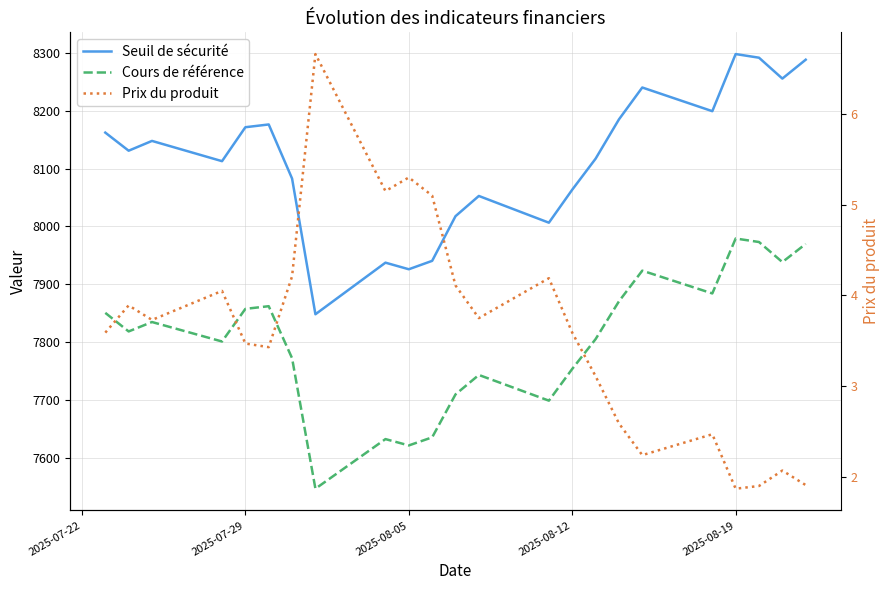

Reading right to left, extract all data points from this chart.

Seuil de sécurité: 8288.5	8255.8	8292.0	8298.2	8199.4	8240.4	8185.2	8117.2	8063.6	8006.5	8052.7	8017.7	7940.4	7925.9	7937.3	7848.0	8082.8	8176.4	8171.7	8112.9	8148.0	8131.0	8162.3
Cours de référence: 7969.7	7938.3	7973.0	7979.1	7884.1	7923.4	7870.3	7805.0	7753.4	7698.5	7743.0	7709.3	7635.0	7621.0	7632.0	7546.2	7772.0	7862.0	7857.4	7800.9	7834.6	7818.3	7850.4
Prix du produit: 1.9	2.1	1.9	1.9	2.5	2.2	2.6	3.1	3.6	4.2	3.8	4.1	5.1	5.3	5.2	6.7	4.2	3.4	3.5	4.0	3.7	3.9	3.6